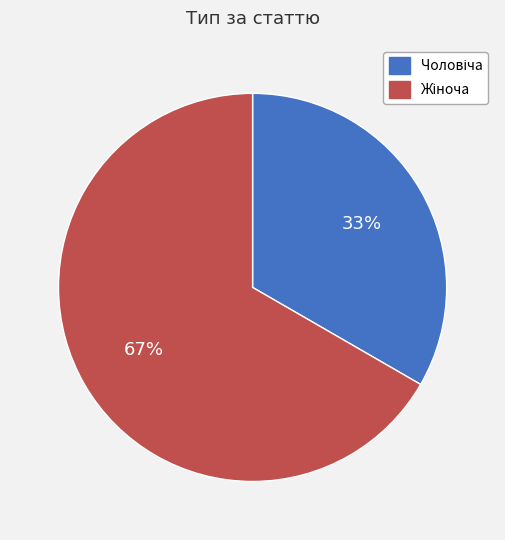

Does any single category account for the majority?

Yes